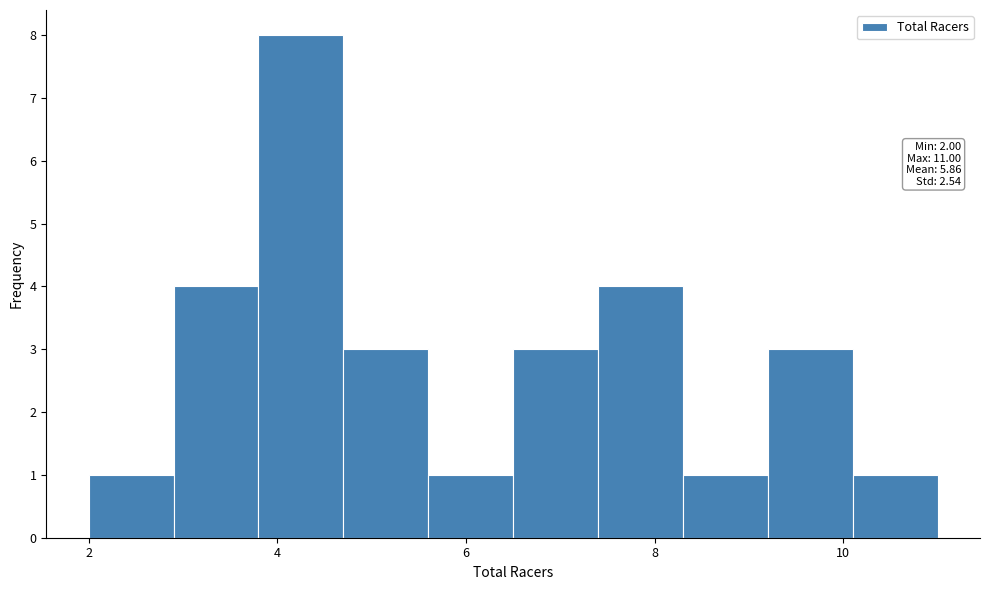

Which range on the x-axis has the tallest bar?

3.8 to 4.7